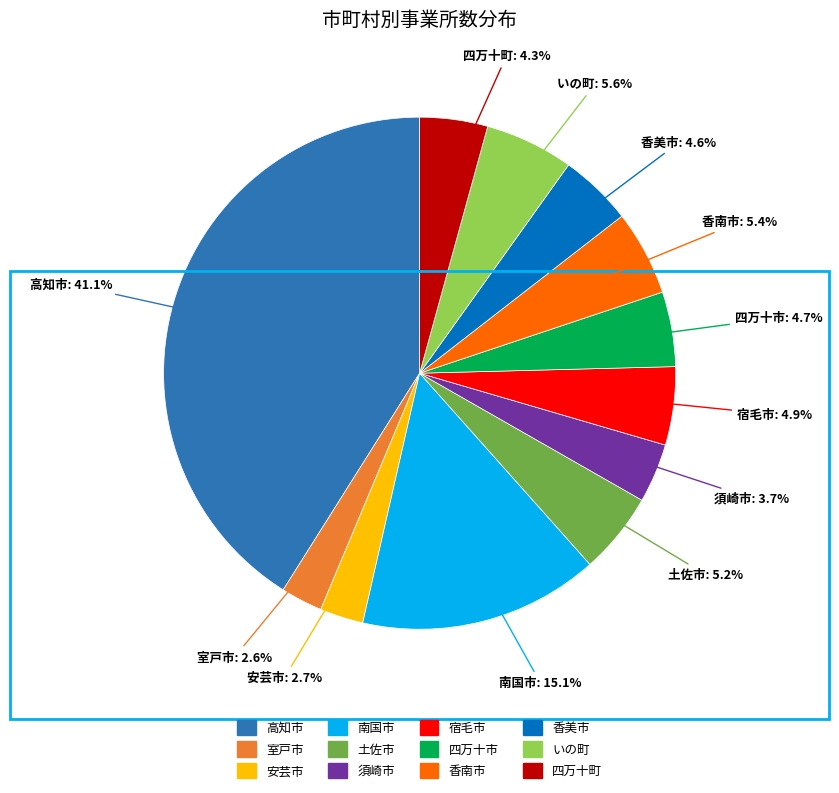

Is there any slice that represents more than half of the pie?

No